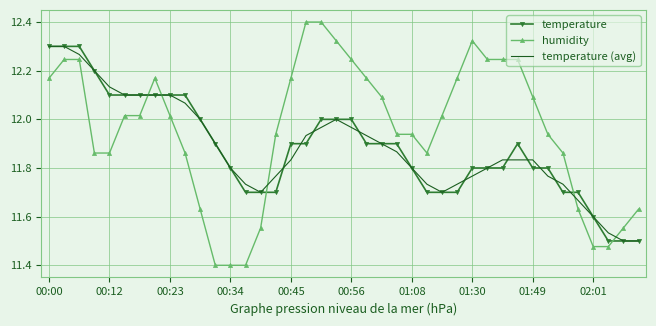

What is the smallest value displayed?

11.4